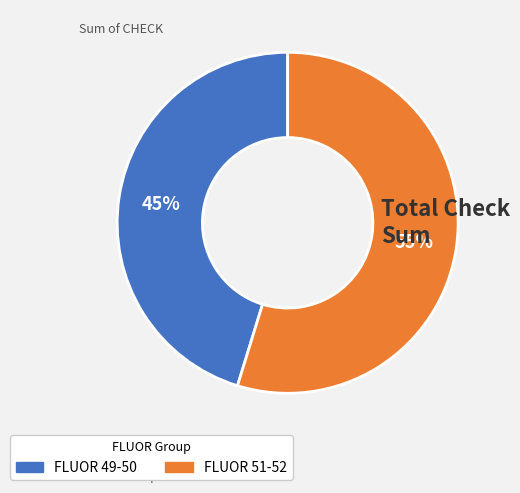

Is there any slice that represents more than half of the pie?

Yes